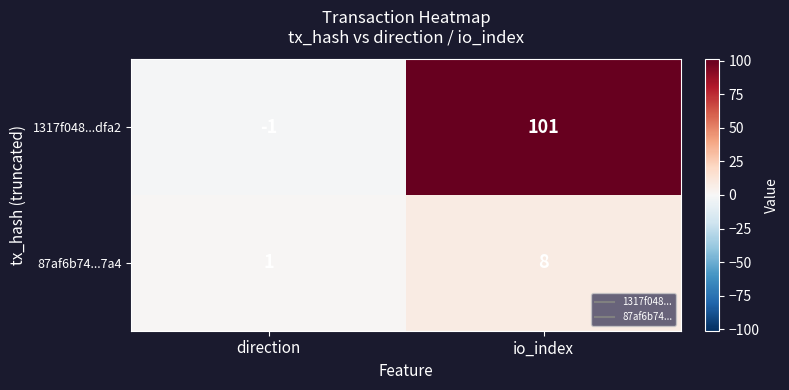

Which category has the lowest value in the 87af6b74...7a4 series?

direction